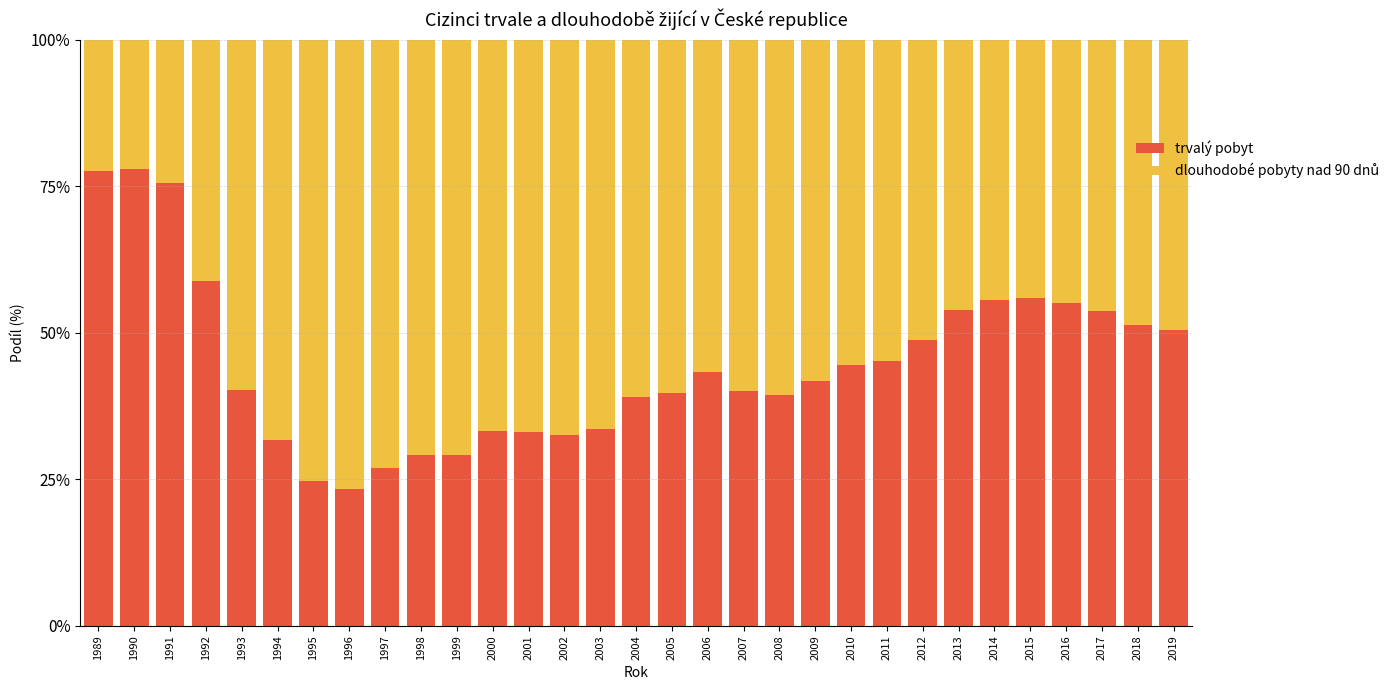

The value of trvalý pobyt at 2003 is 20.0. True or false?

False